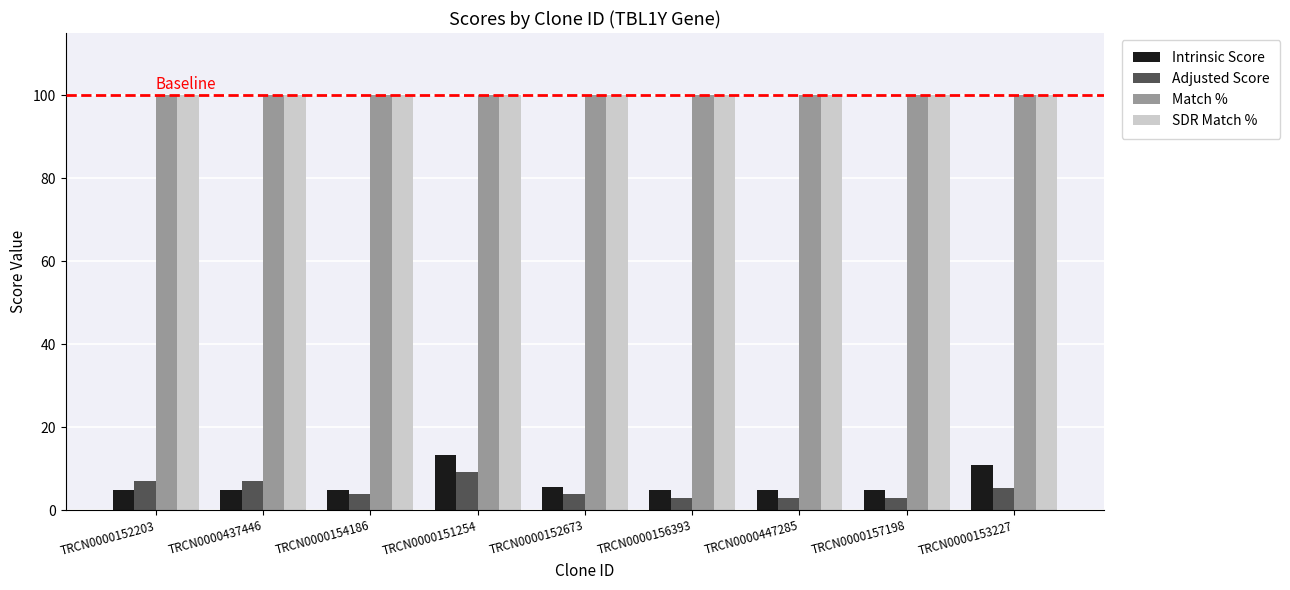

What position from the left is TRCN0000154186?

3